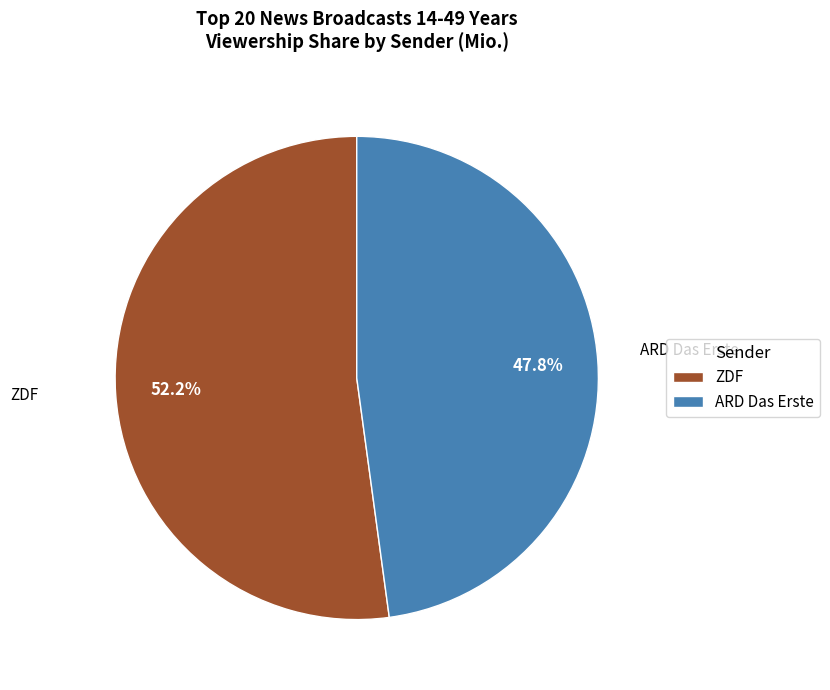

Which slice is the largest?

ZDF